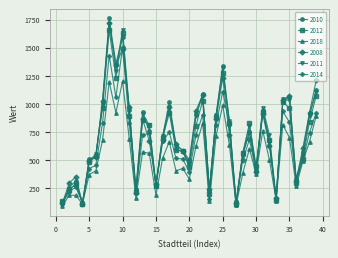

In 2018, how many points are higher than both neighbors (excluding endpoints)?

11